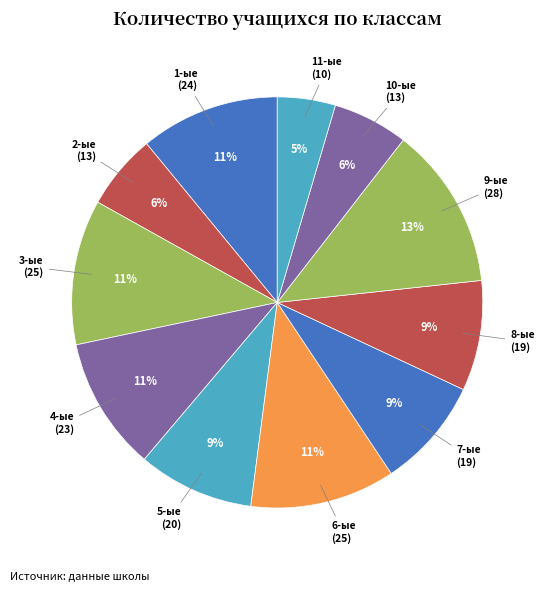

Approximately how many times larger is the value at 10-ые compared to 3-ые?

0.5